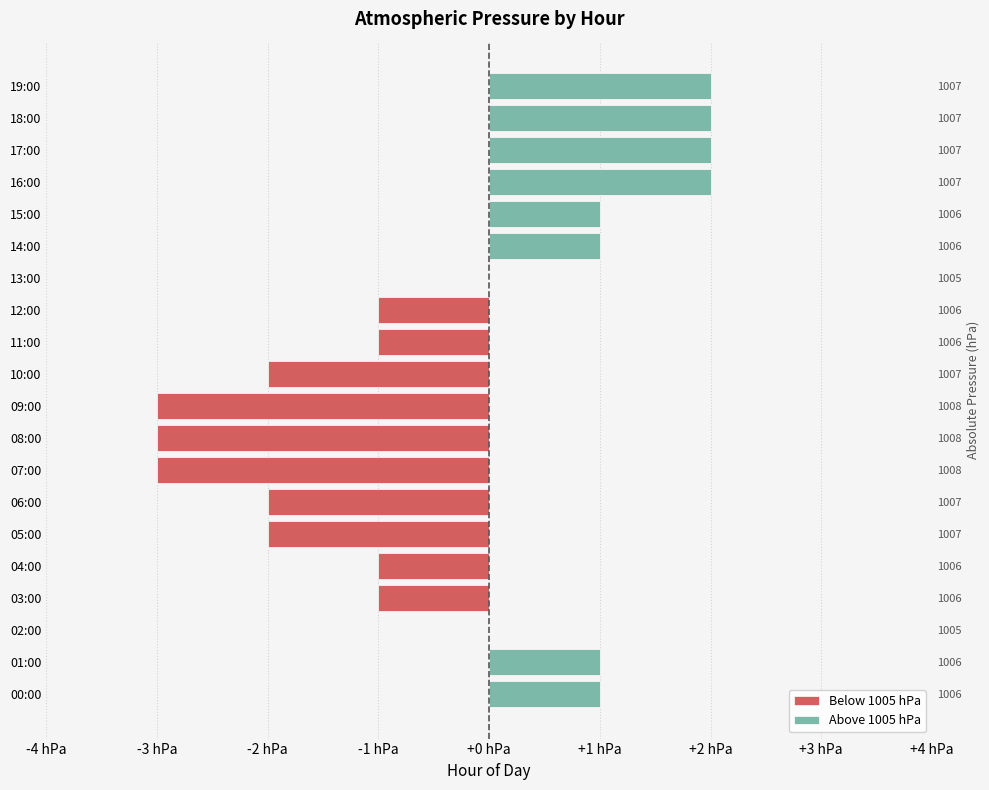

What is the label of the 3rd bar from the right?

17:00